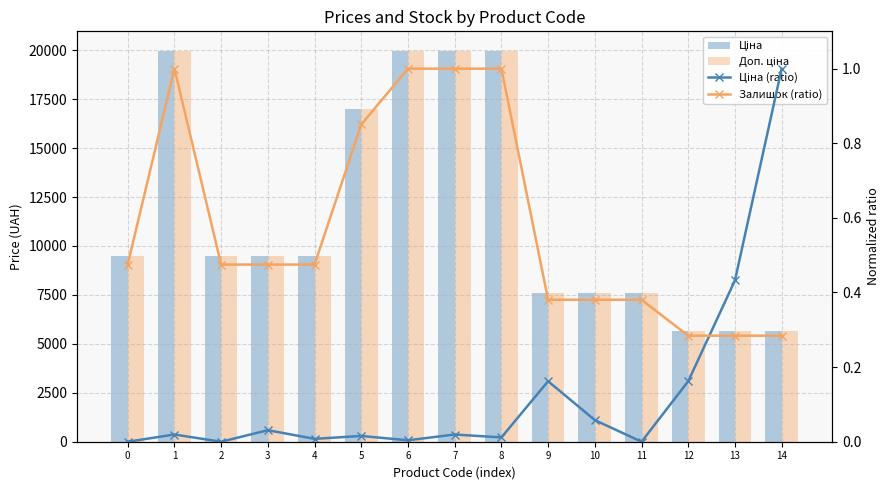

At 3, list the series in order from largest to smallest.

Ціна, Доп. ціна, Залишок (ratio), Ціна (ratio)